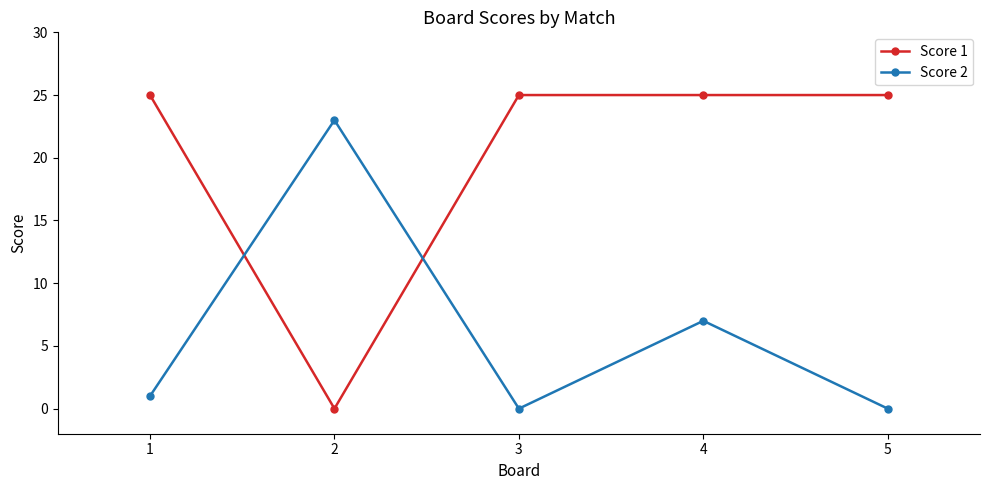

What value does the Score 2 series have at 4, to the nearest 5?

5